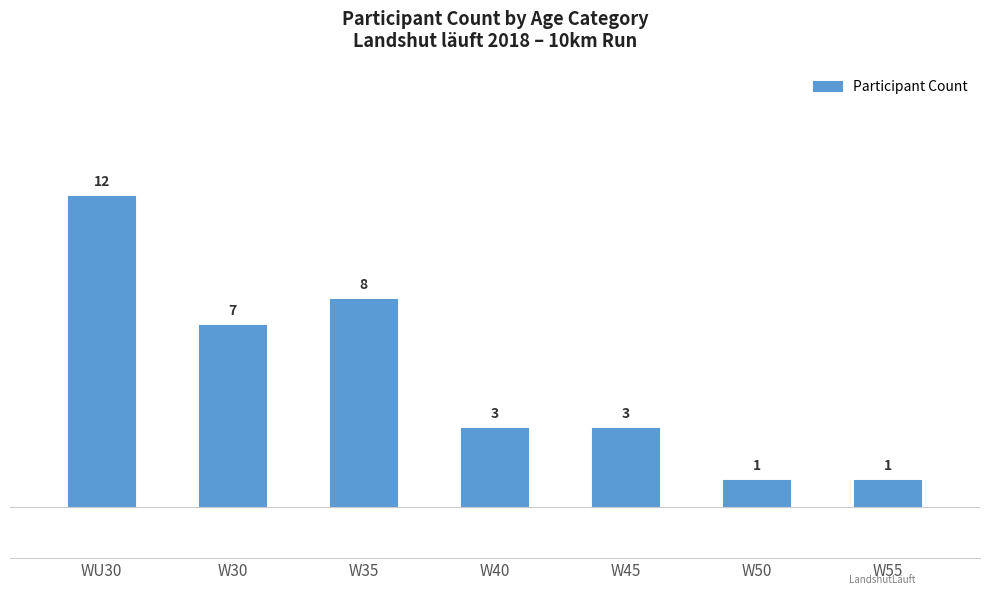

What is the greatest value displayed?

12